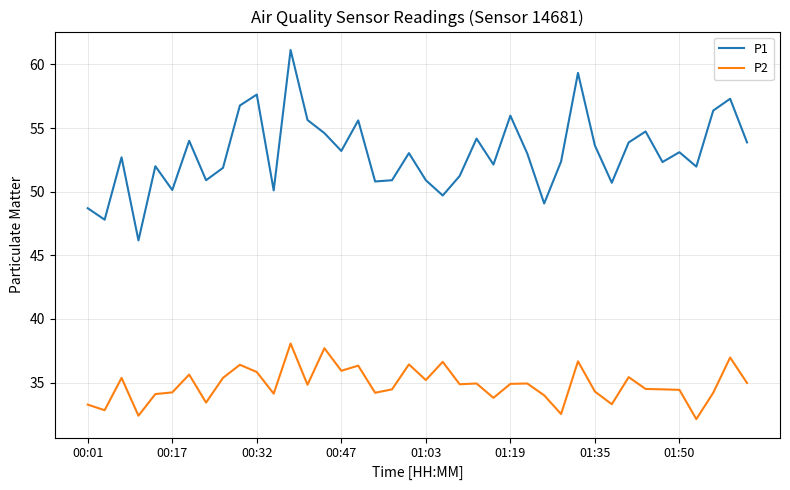

Which series has the largest range (max minus min)?

P1